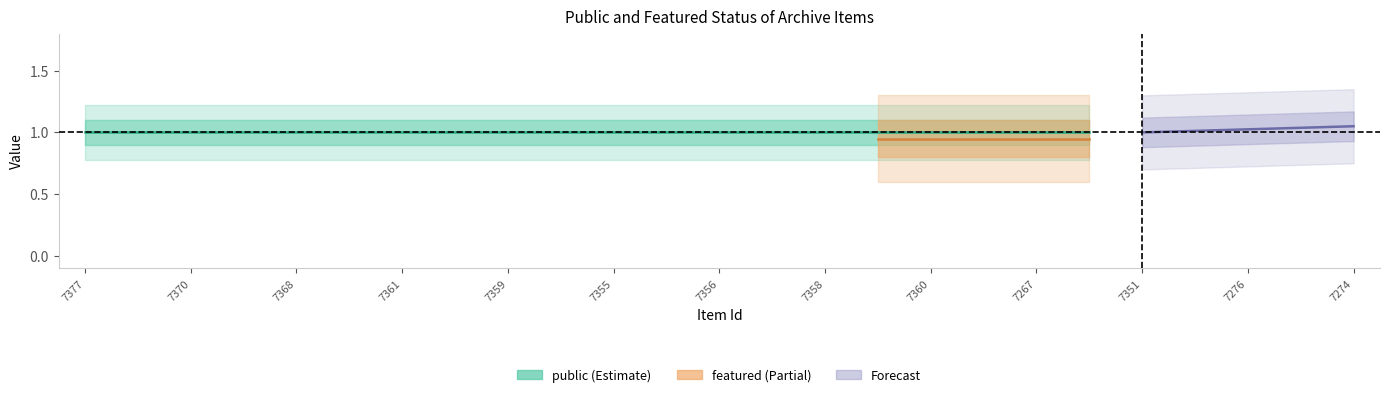

What value does the public series have at 7351?

1